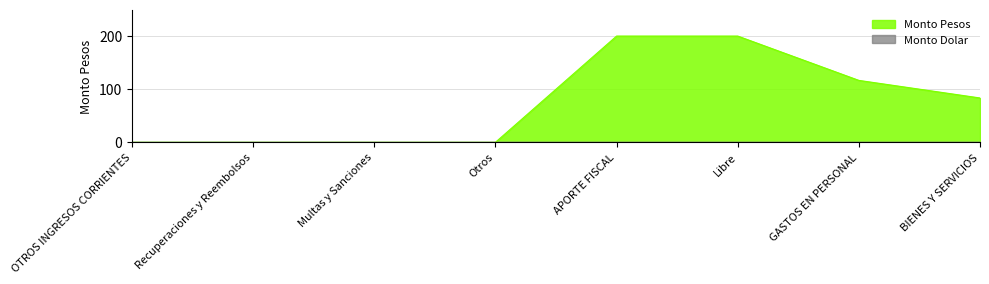

How many data points are less than 83?

4